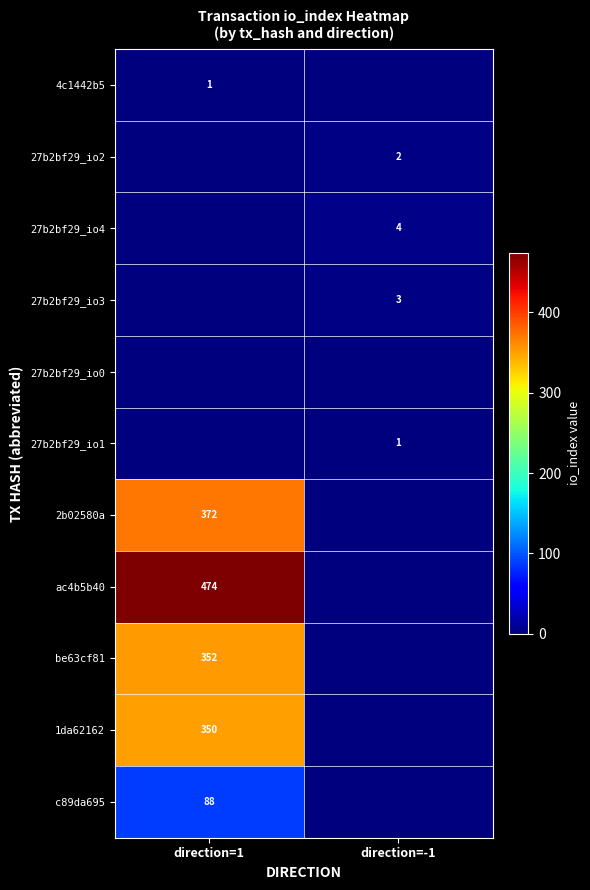

Is it true that 27b2bf29_io1 equals 2 at direction=-1?

False